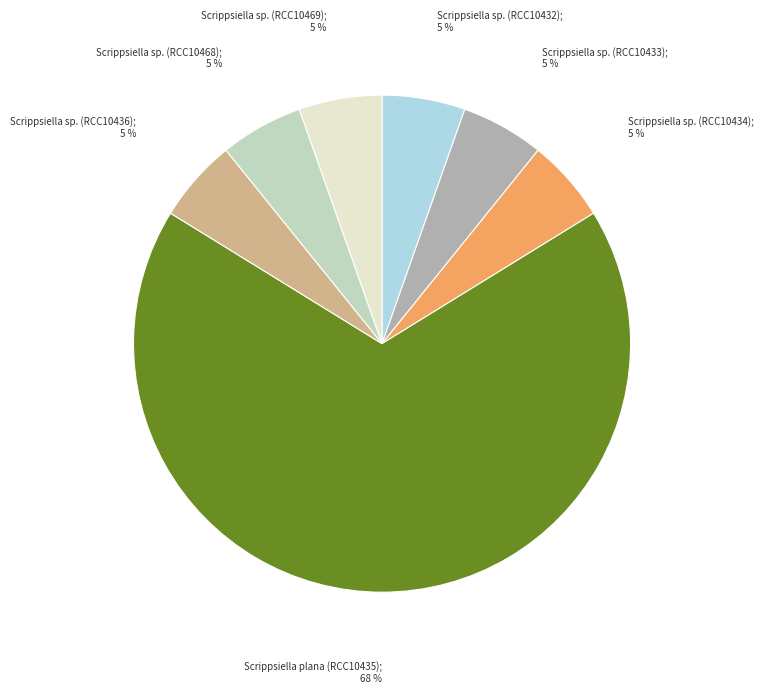

Is there any slice that represents more than half of the pie?

Yes